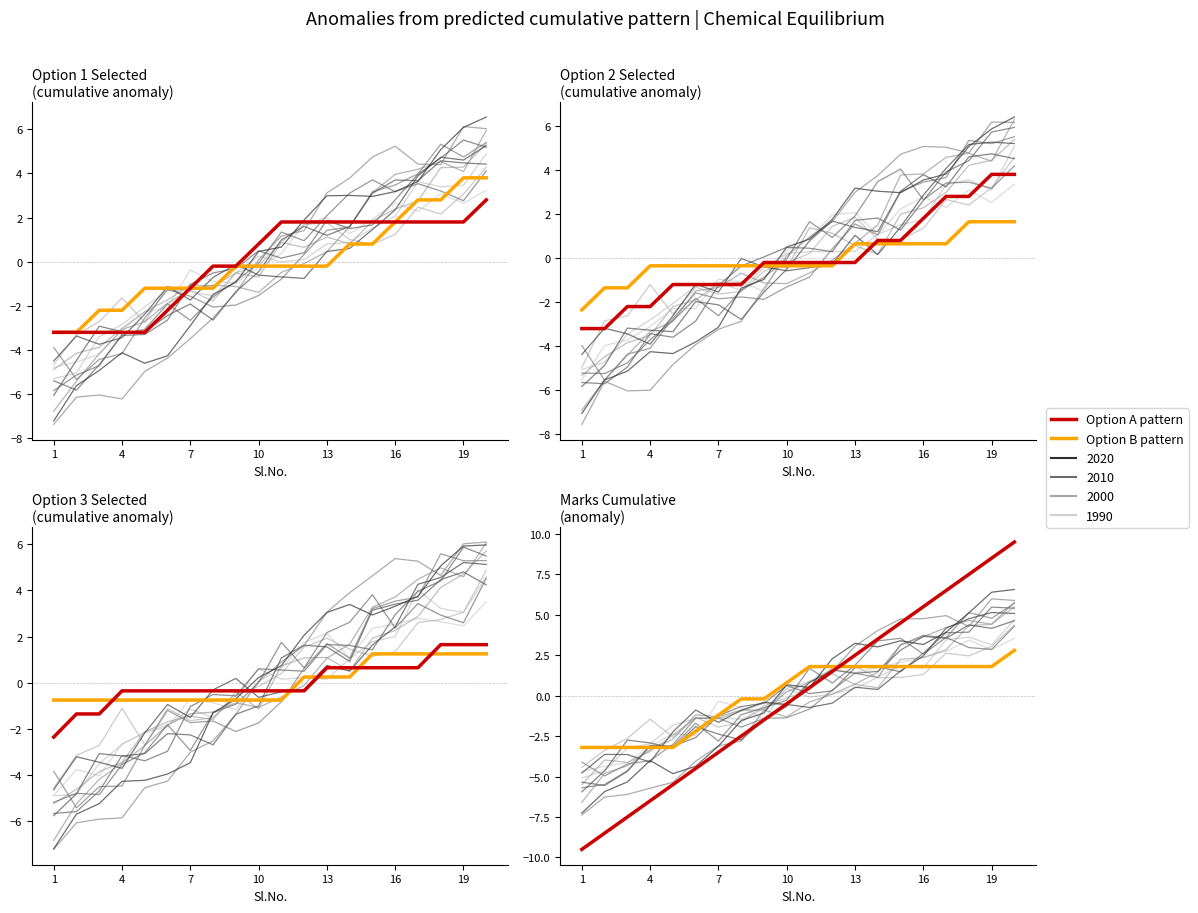

Rank the series at 10 from lowest to highest value.

Option A pattern, Option B pattern